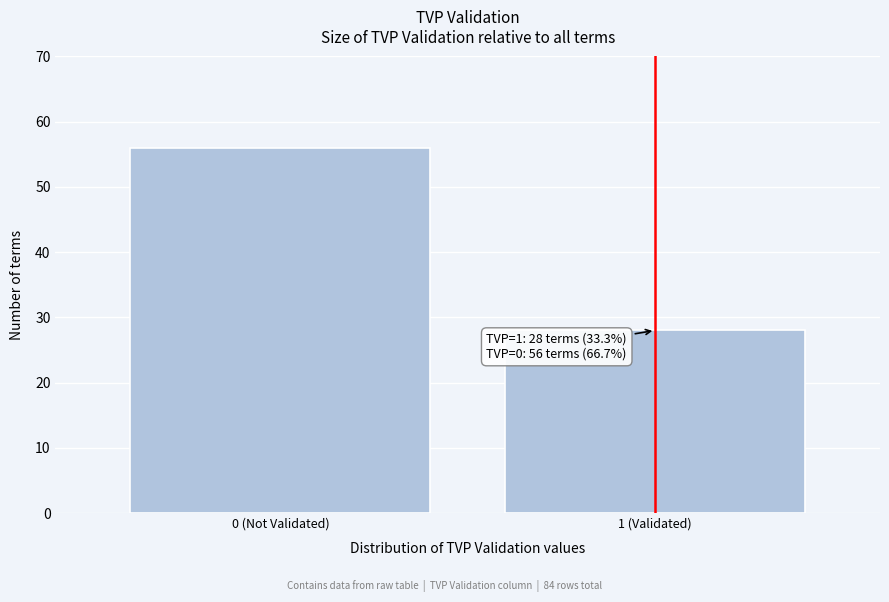

Reading right to left, what are all the values shown in this chart?

1 (Validated)=28	0 (Not Validated)=56